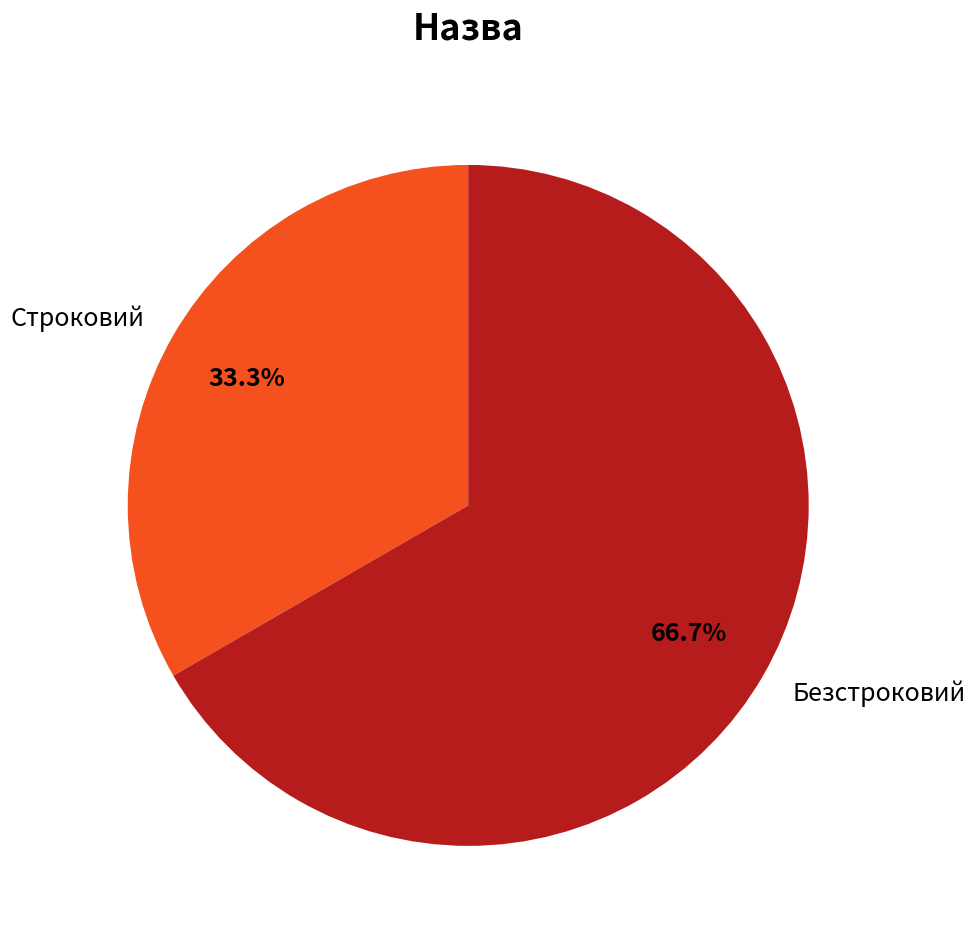

To the nearest percent, what is the difference between the largest and smallest slice percentages?

33%